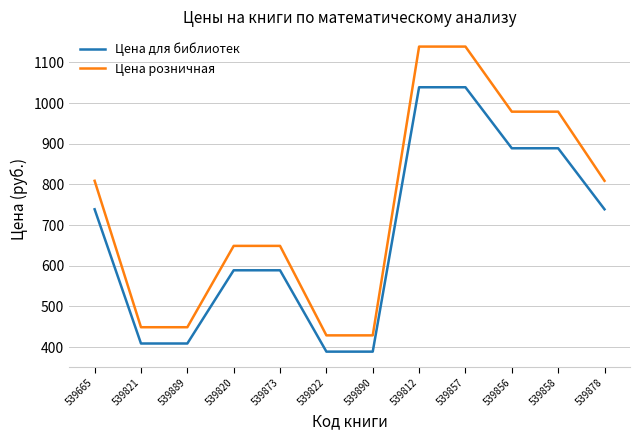

What is the minimum value for Цена для библиотек?

389